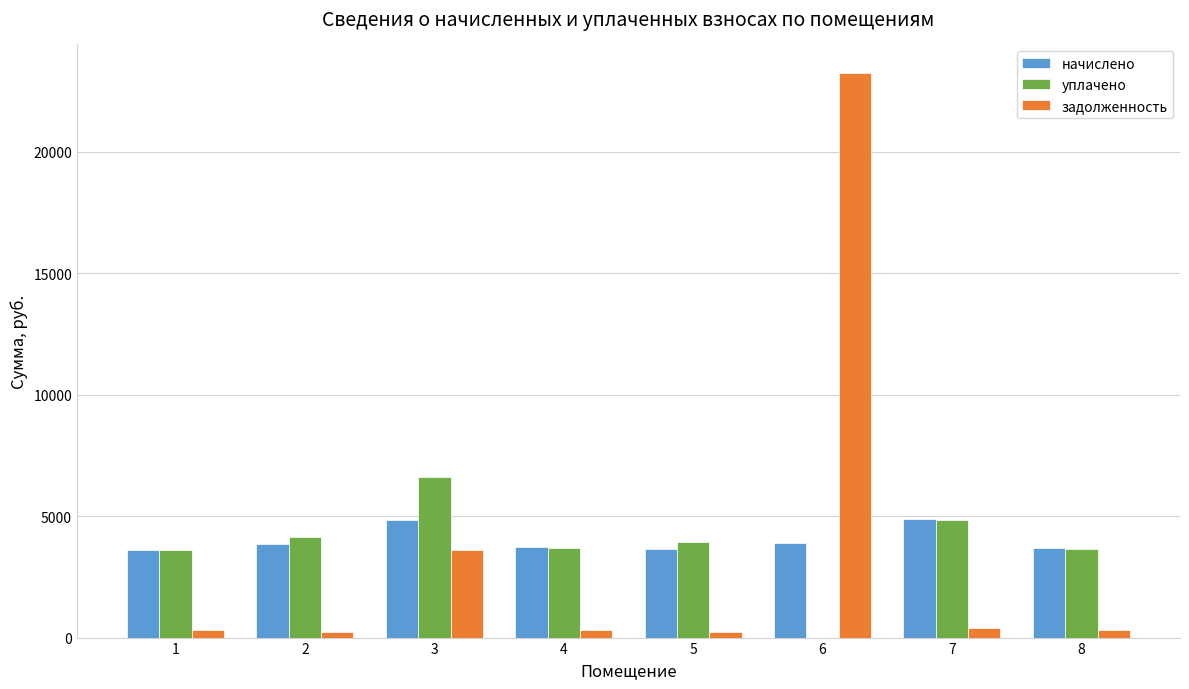

Is the value of начислено at 4 greater than the value of задолженность at 1?

Yes